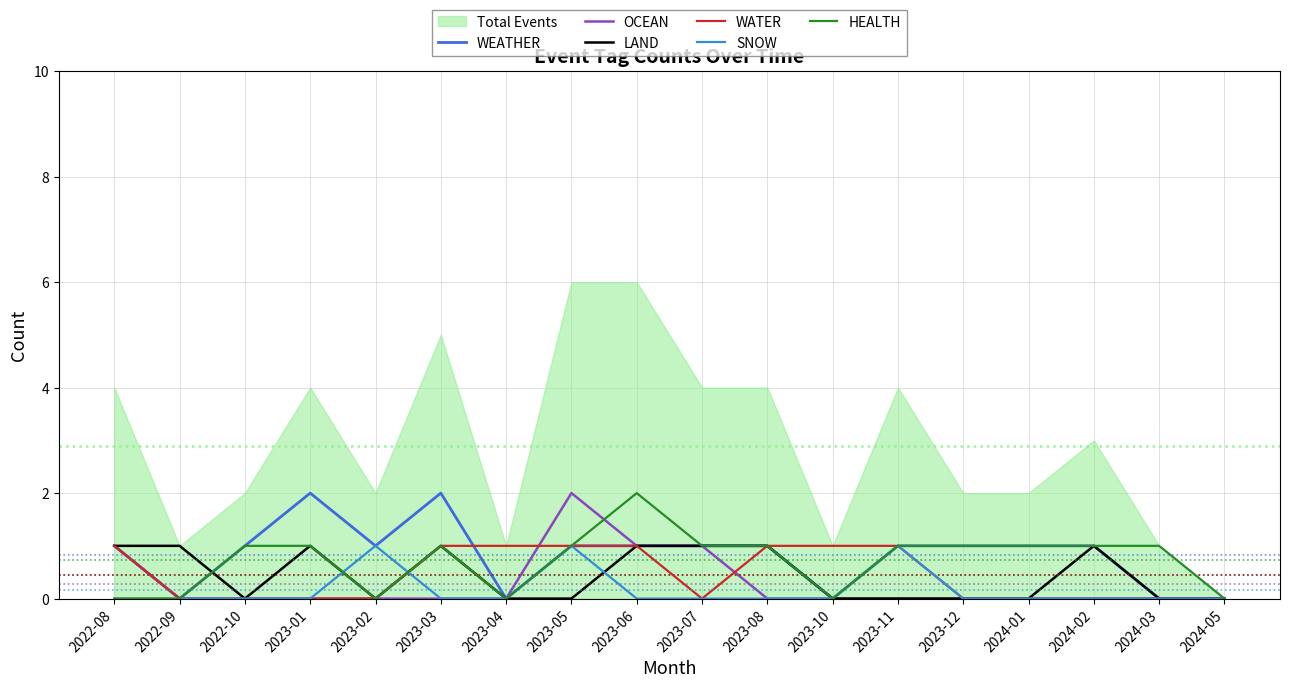

At which label is OCEAN closest to 1?

2022-08